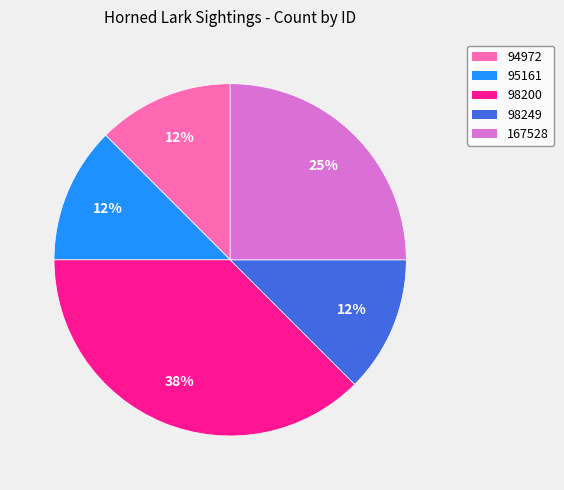

Approximately how many times larger is the value at 98200 compared to 167528?

1.5